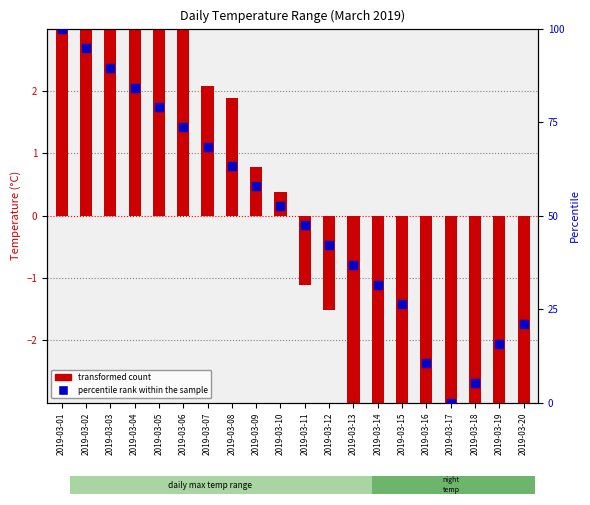

What is the total value across all series at 2019-03-12?

40.6